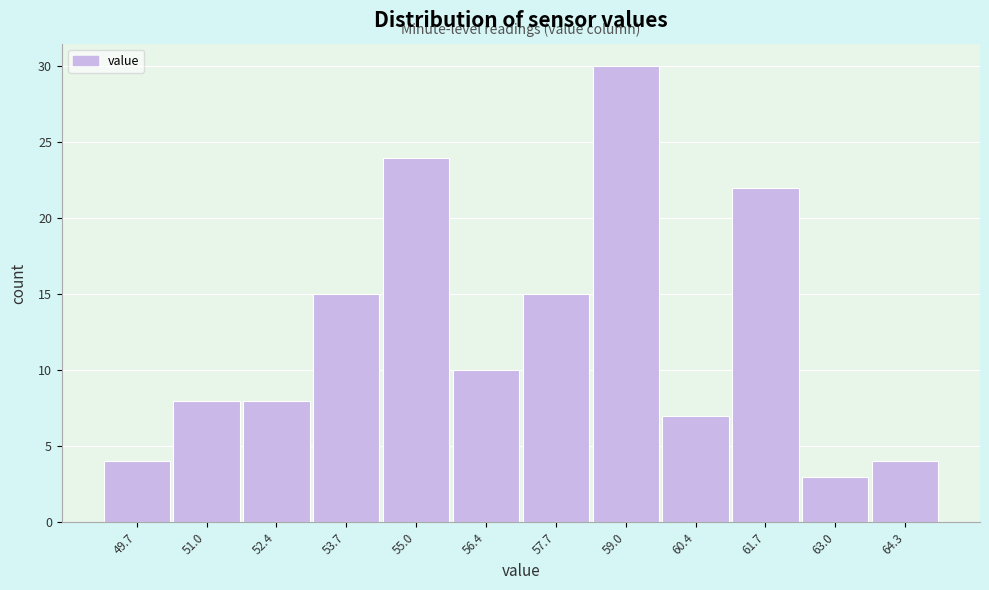

Reading right to left, list all the values displayed in this chart.

4	3	22	7	30	15	10	24	15	8	8	4